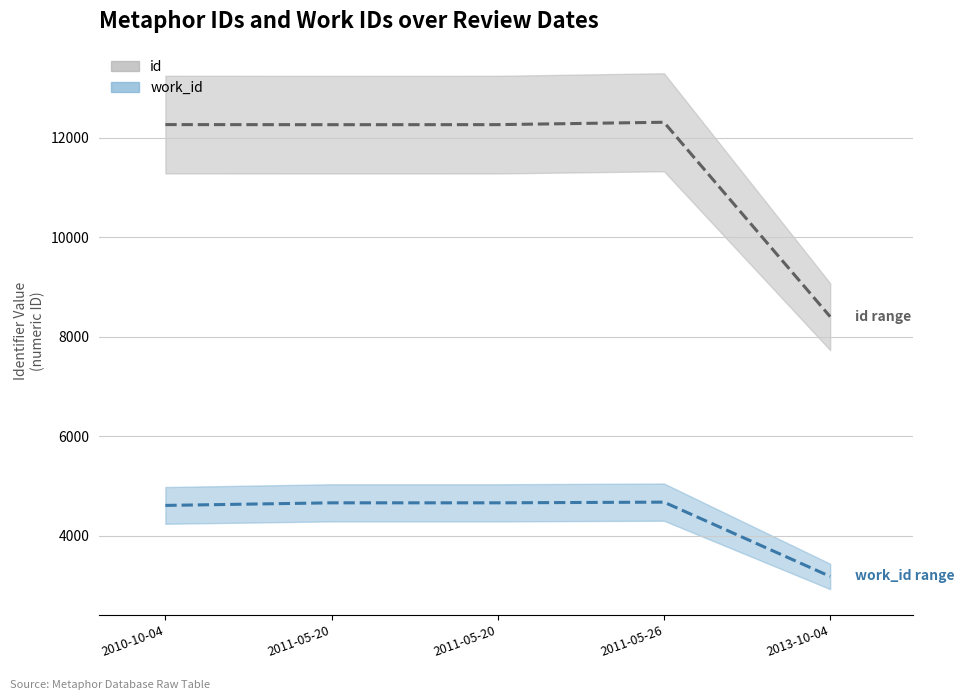

What is the label of the 5th point from the right?

2010-10-04